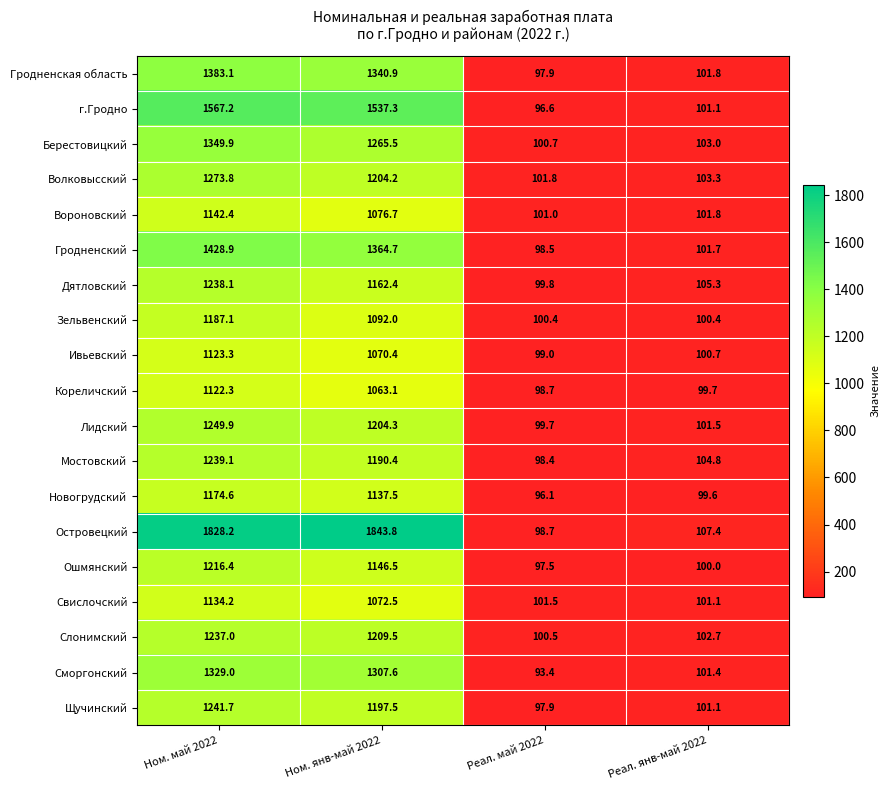

What is the sum of the Зельвенский values at Реал. янв-май 2022 and Ном. май 2022?

1287.5